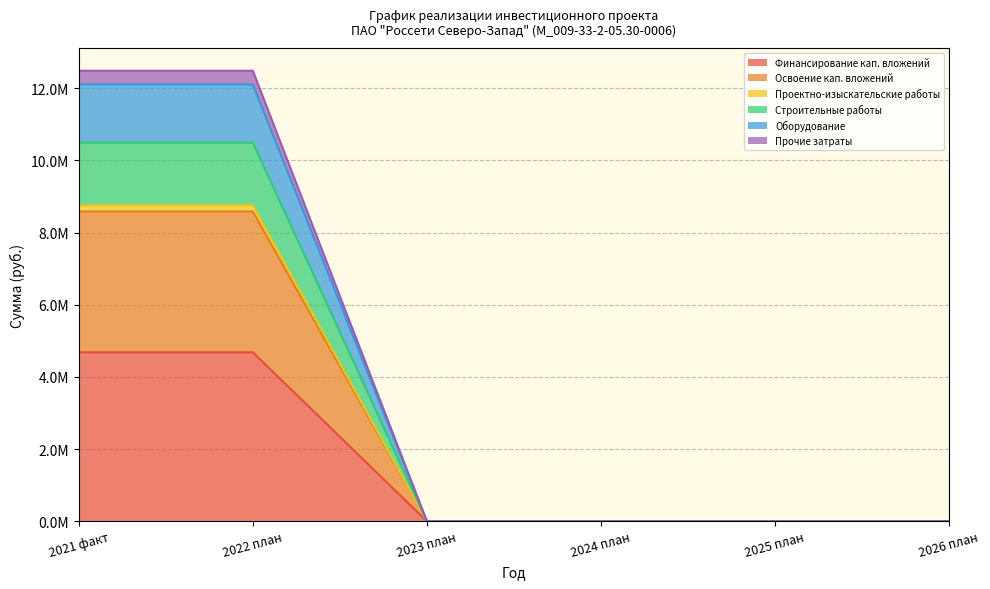

What is the greatest value displayed?

12486970